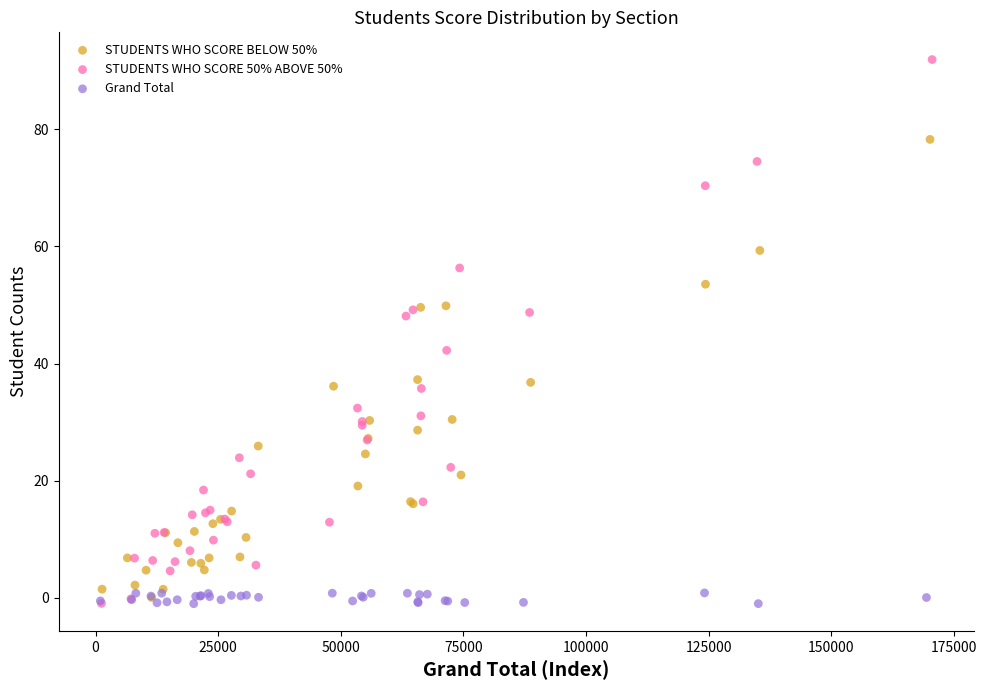

Which series has the largest Y range (max minus min)?

STUDENTS WHO SCORE 50% ABOVE 50%